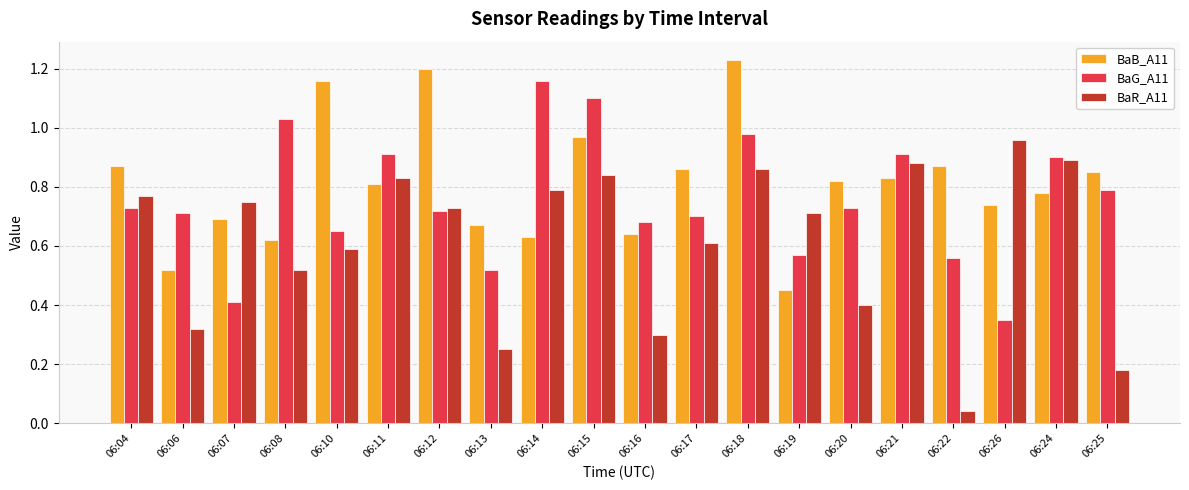

What is the sum of the BaG_A11 values at 06:24 and 06:07?

1.3